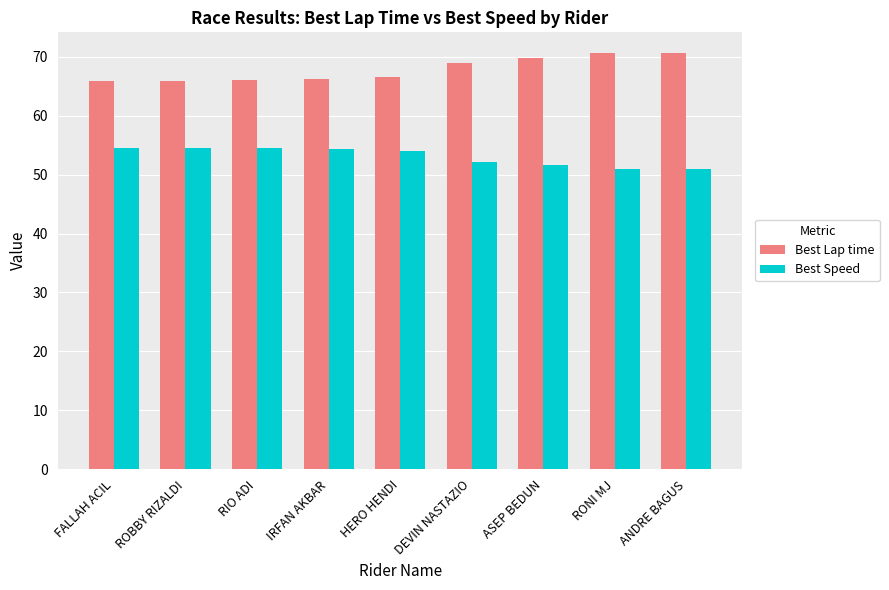

What is the approximate value of Best Lap time at ROBBY RIZALDI?

66.0